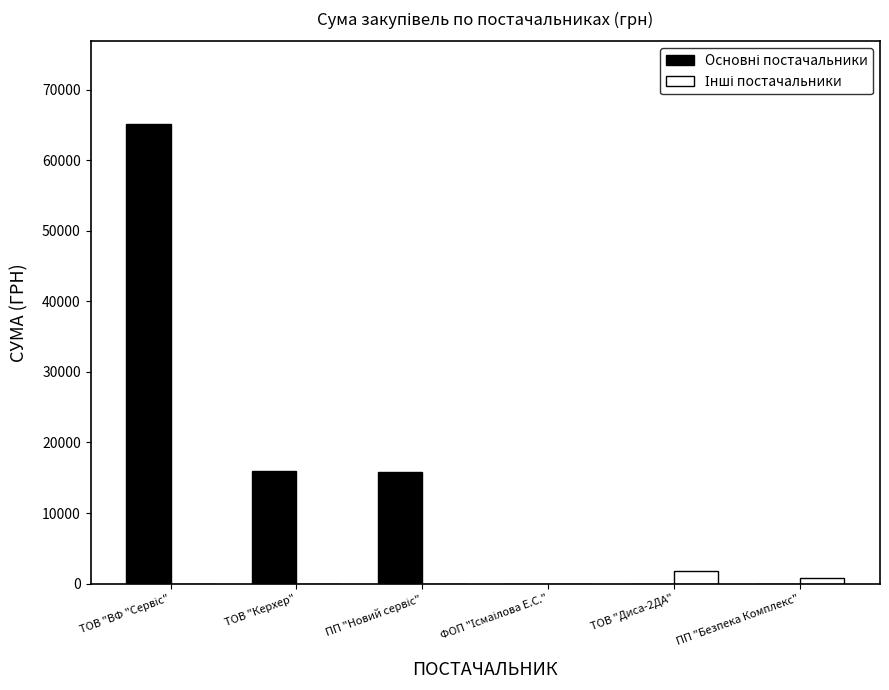

What is the total value across all series at ТОВ "Диса-2ДА"?

1771.0